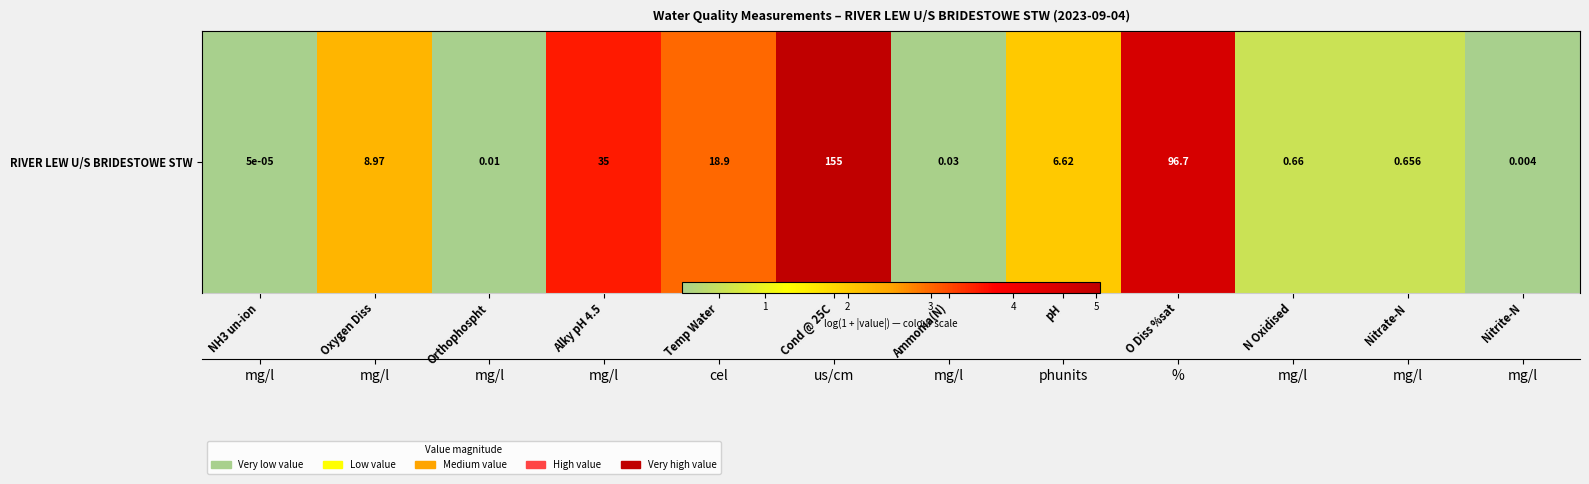

How many distinct data groups are displayed?

1